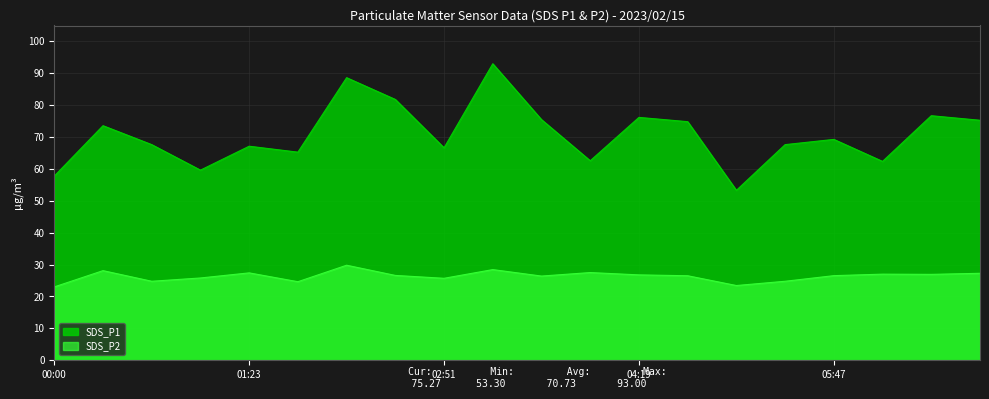

Which series has the largest total across all categories?

SDS_P1